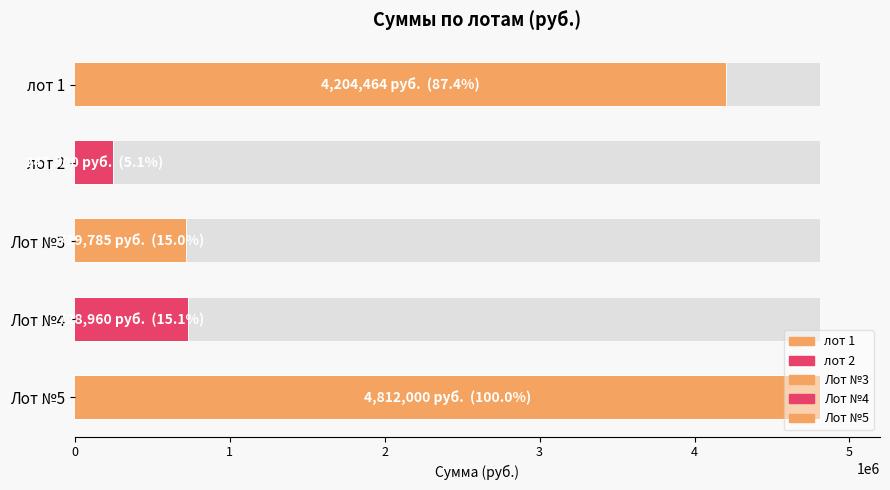

How many values are below 728960?

2